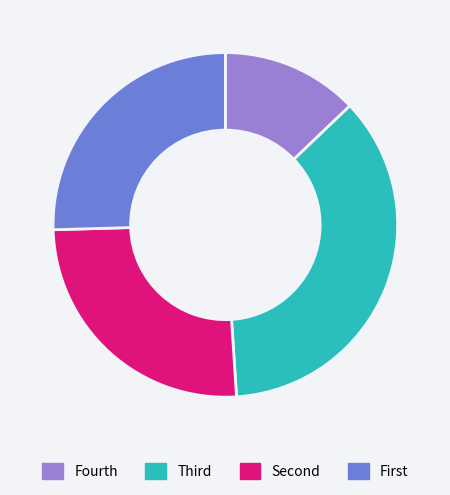

Does any single category account for the majority?

No